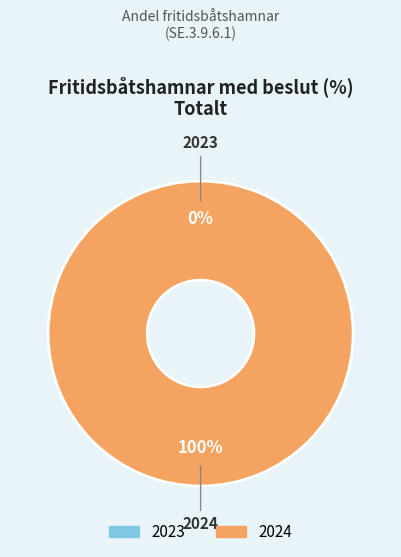

To the nearest percent, what is the average slice percentage?

50%